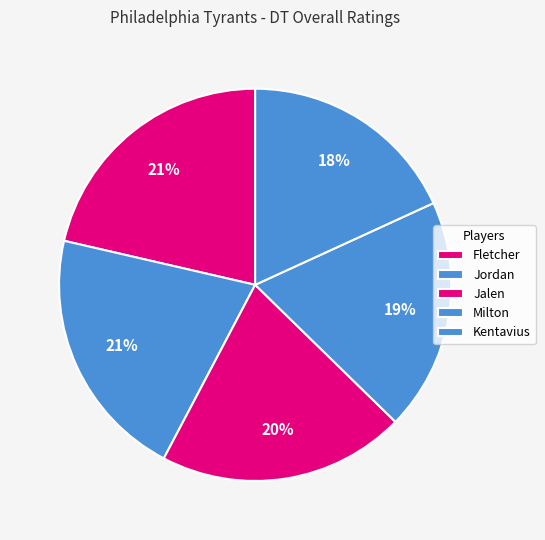

What is the largest slice in the pie chart?

Fletcher